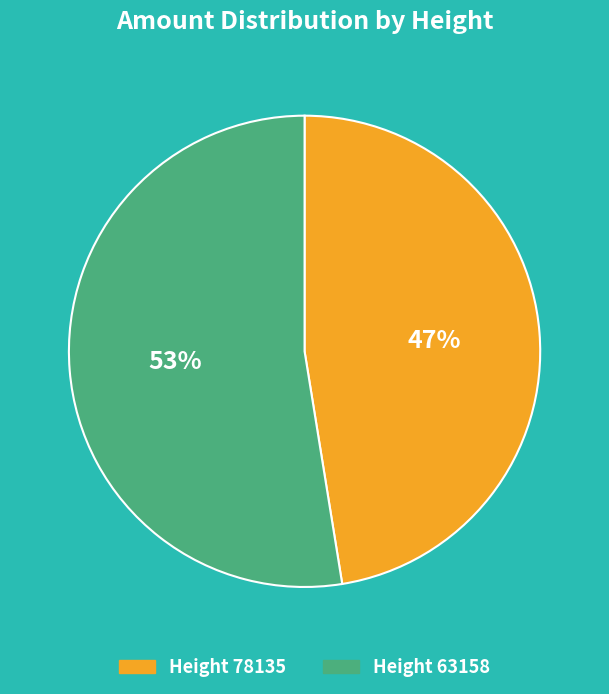

To the nearest percent, what is the average slice percentage?

50%